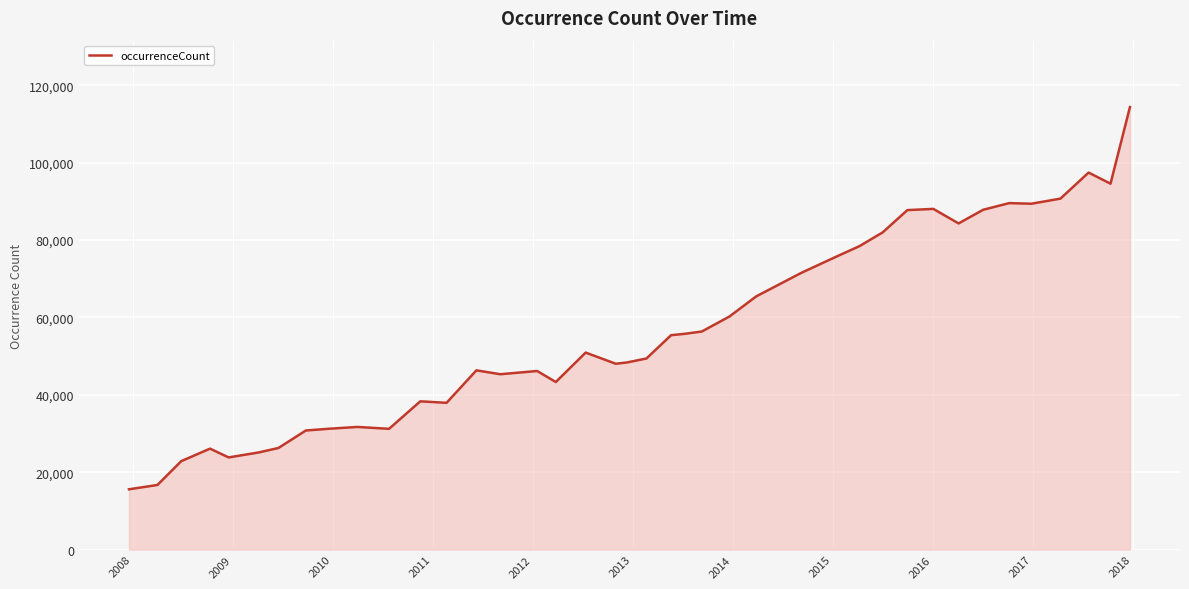

What is the difference between the second highest and second lowest values?

80743